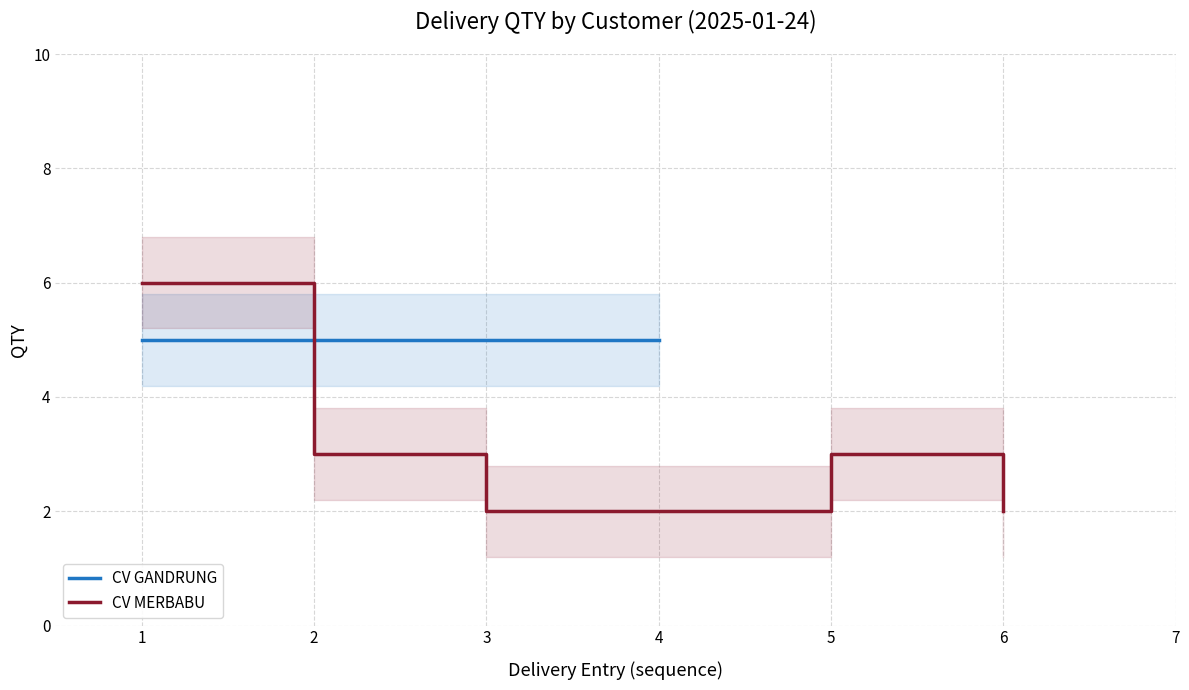

How many values are between 2 and 3?

5